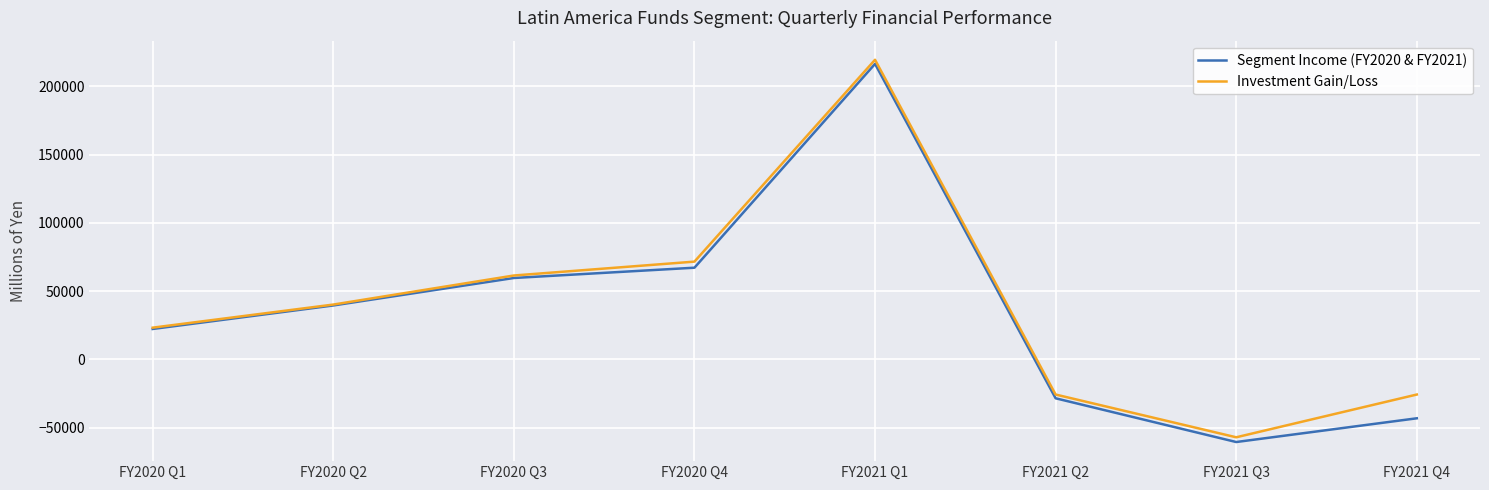

At which category does the chart reach its peak across all series?

FY2021 Q1